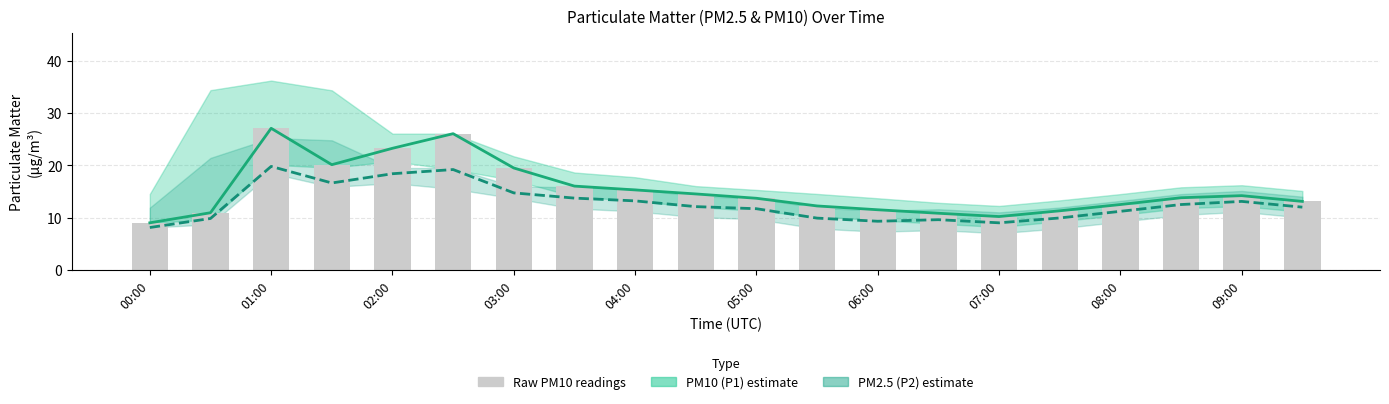

What is the minimum value for Raw P1 (PM10)?

9.0